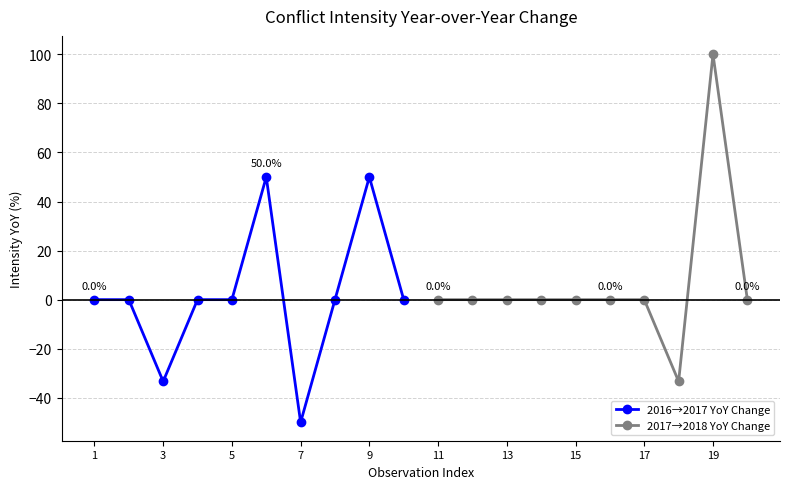

How many interior local valleys does the 2016→2017 YoY Change series have?

2